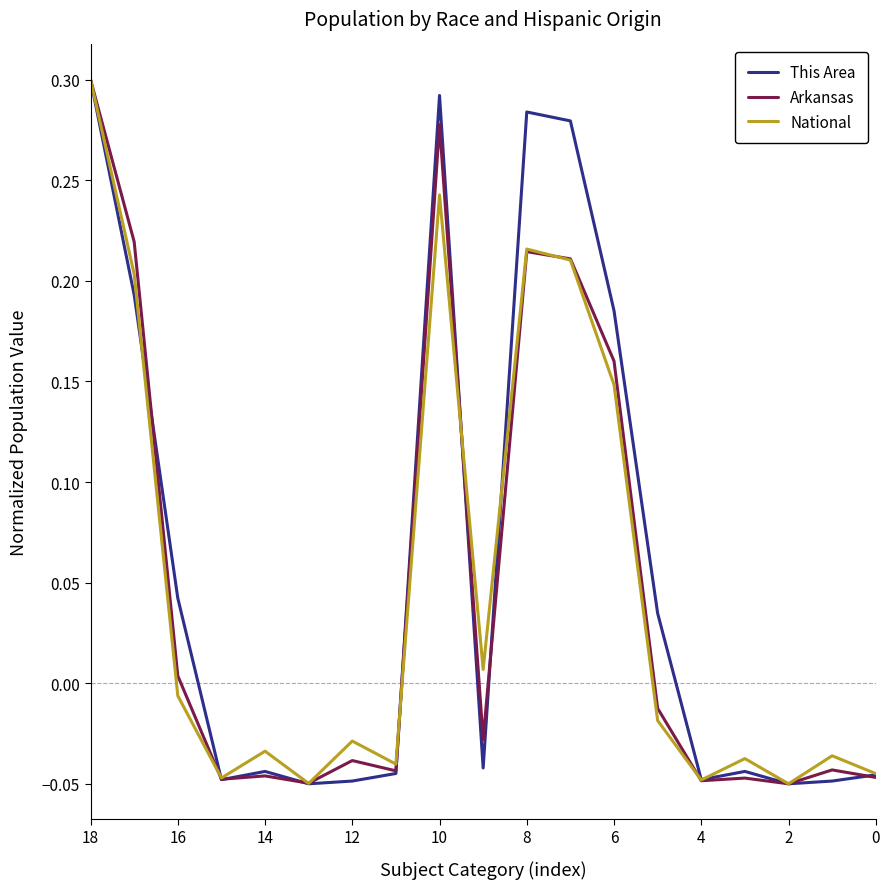

How many data points in National are less than 0?

12